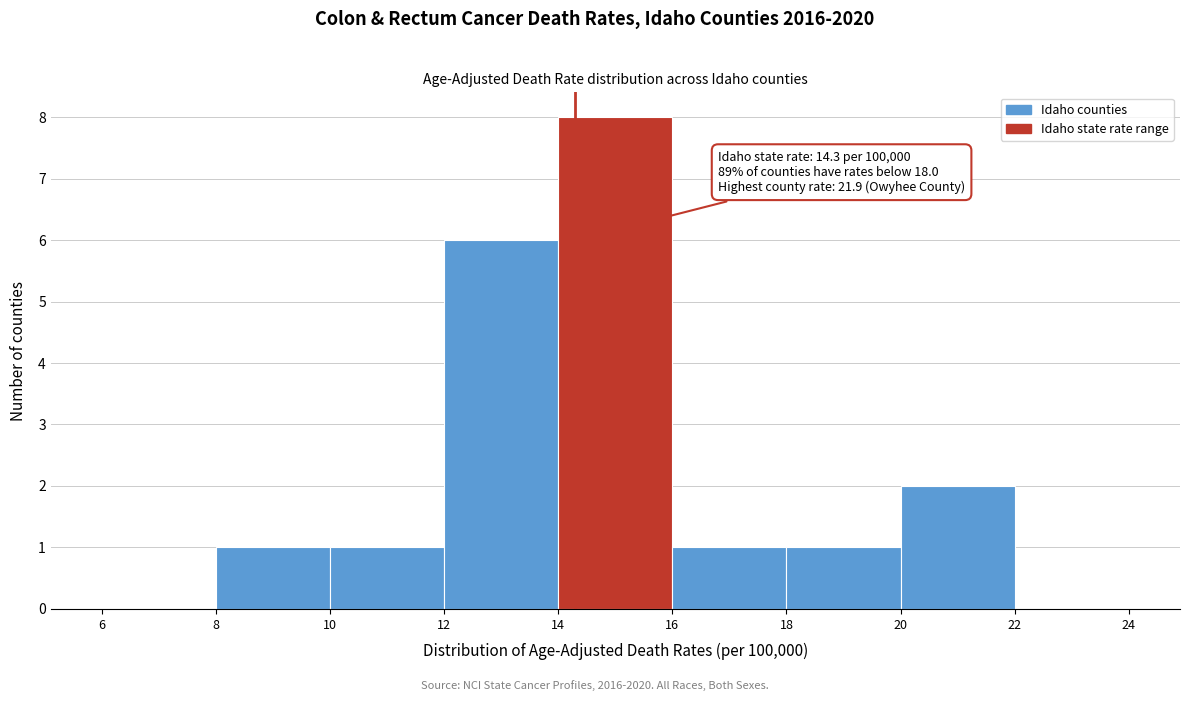

Over which range of the x-axis is the bar tallest?

14 to 16